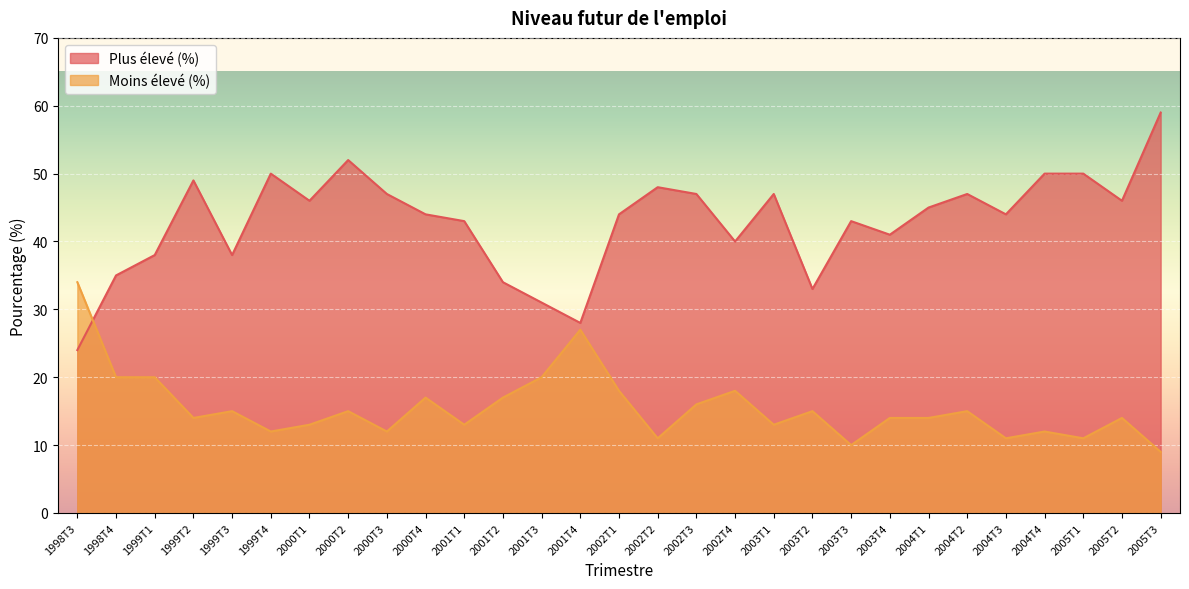

How many data points in Plus élevé (%) are less than 44?

12